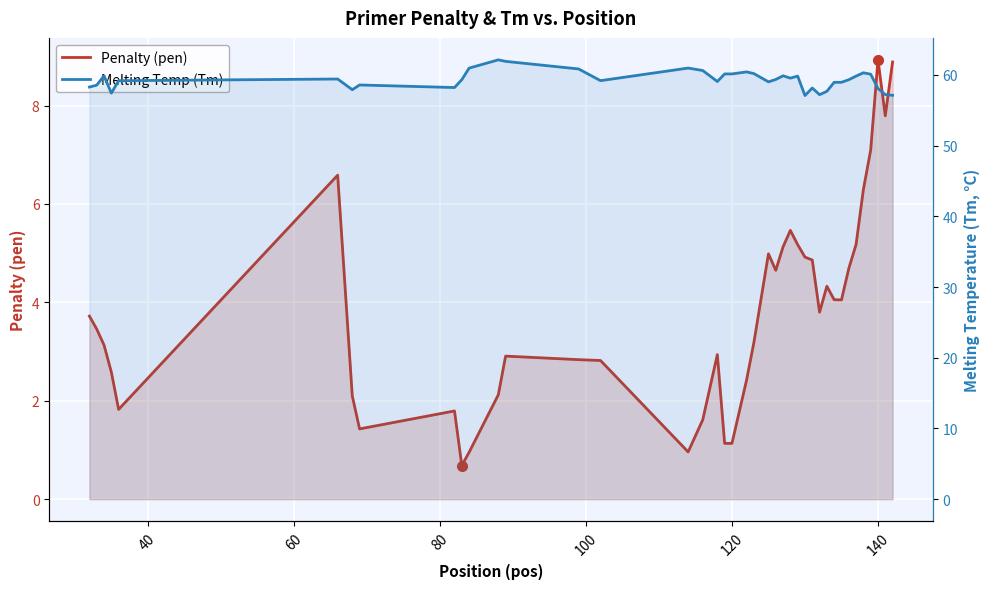

What is the value of the Melting Temp (Tm) point at the 26th from the left?

59.5